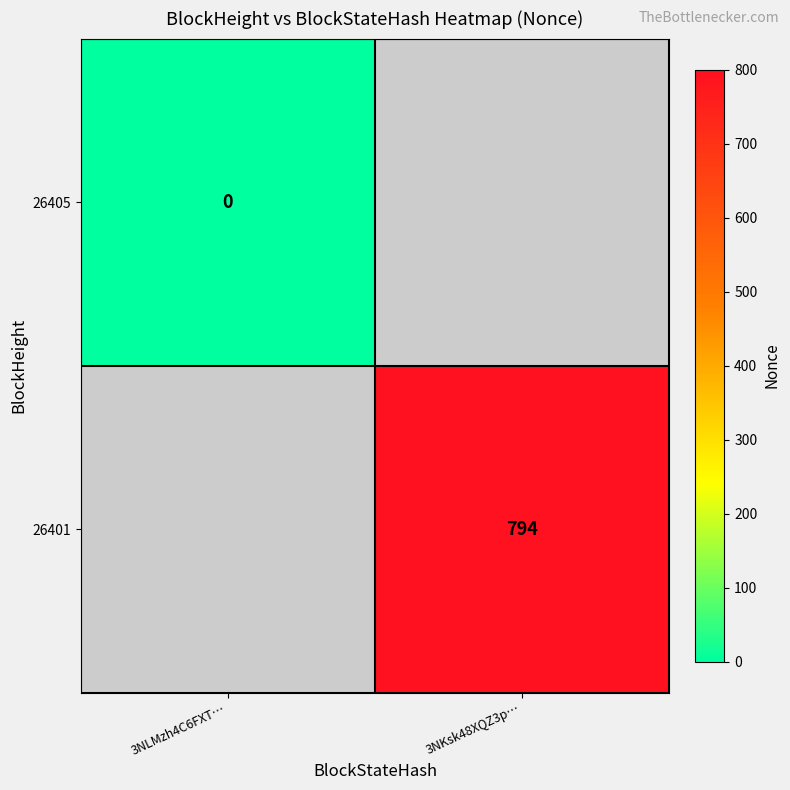

How many distinct data groups are displayed?

2